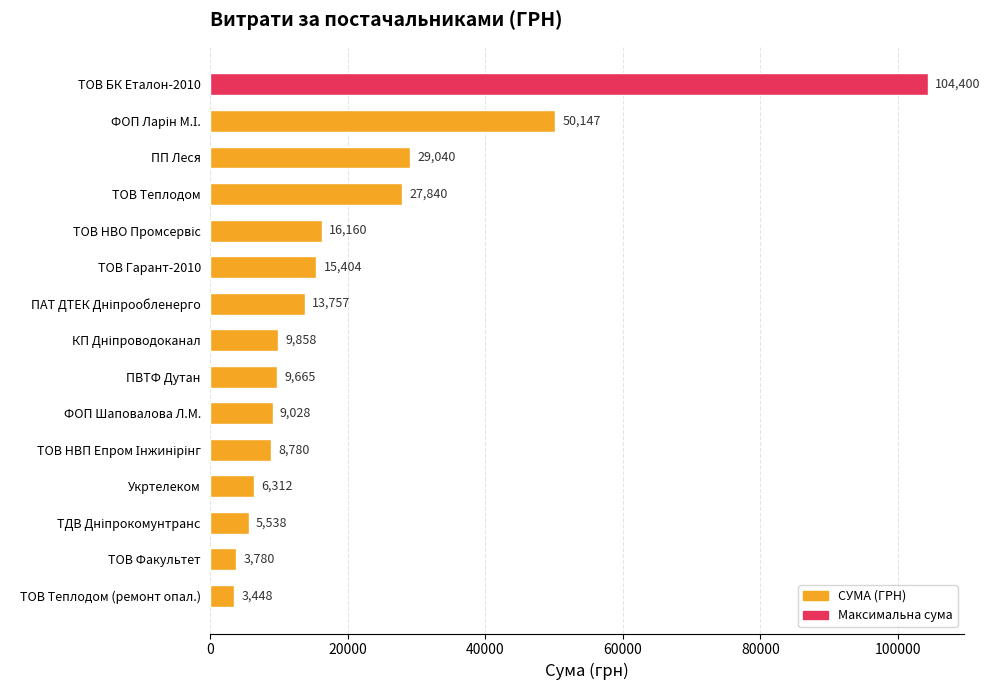

The chart shows a value of 3447.6 at ТОВ Теплодом (ремонт опал.). True or false?

True